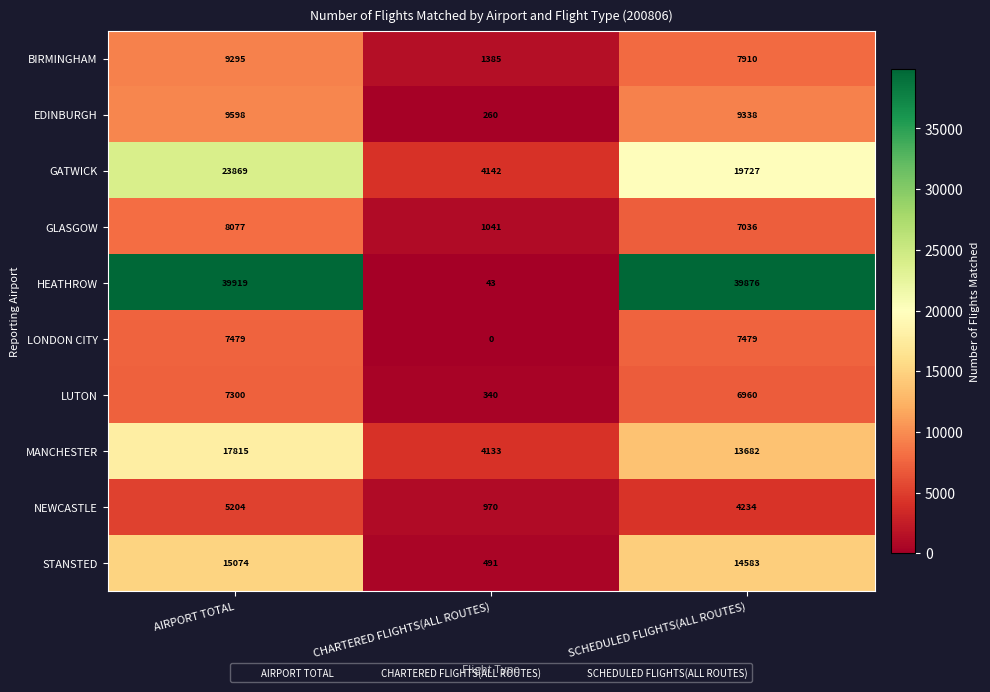

Which label corresponds to the largest value in the chart?

AIRPORT TOTAL